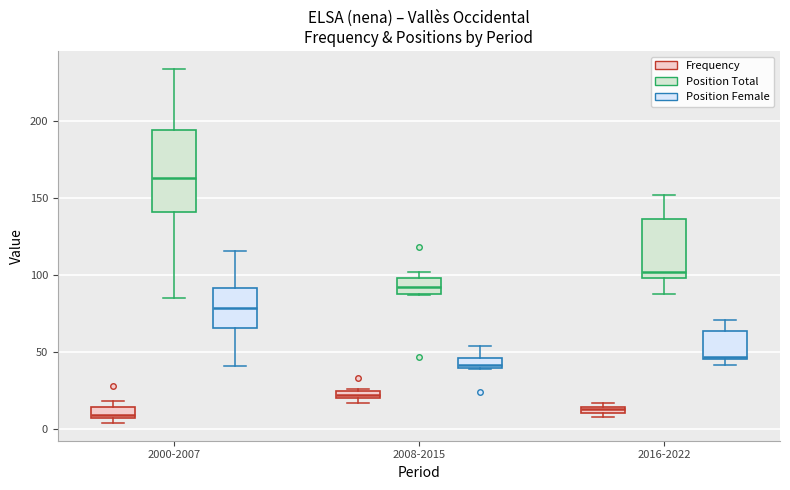

Which box has the highest median line?

2000-2007 (Position Total)